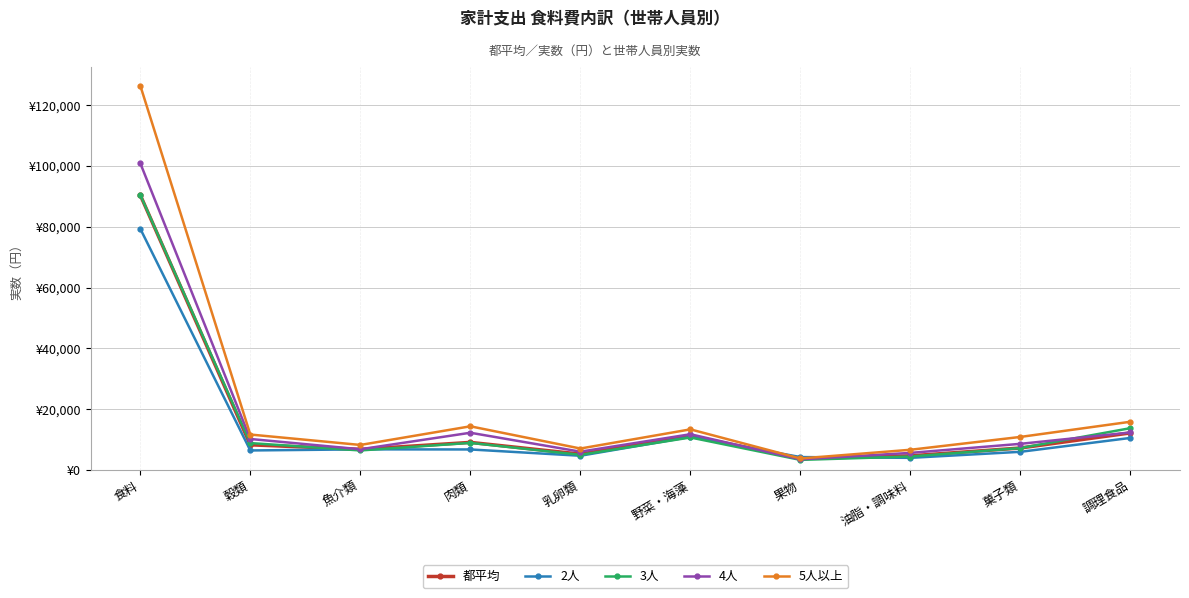

What are all the series names shown in the legend?

都平均, 2人, 3人, 4人, 5人以上